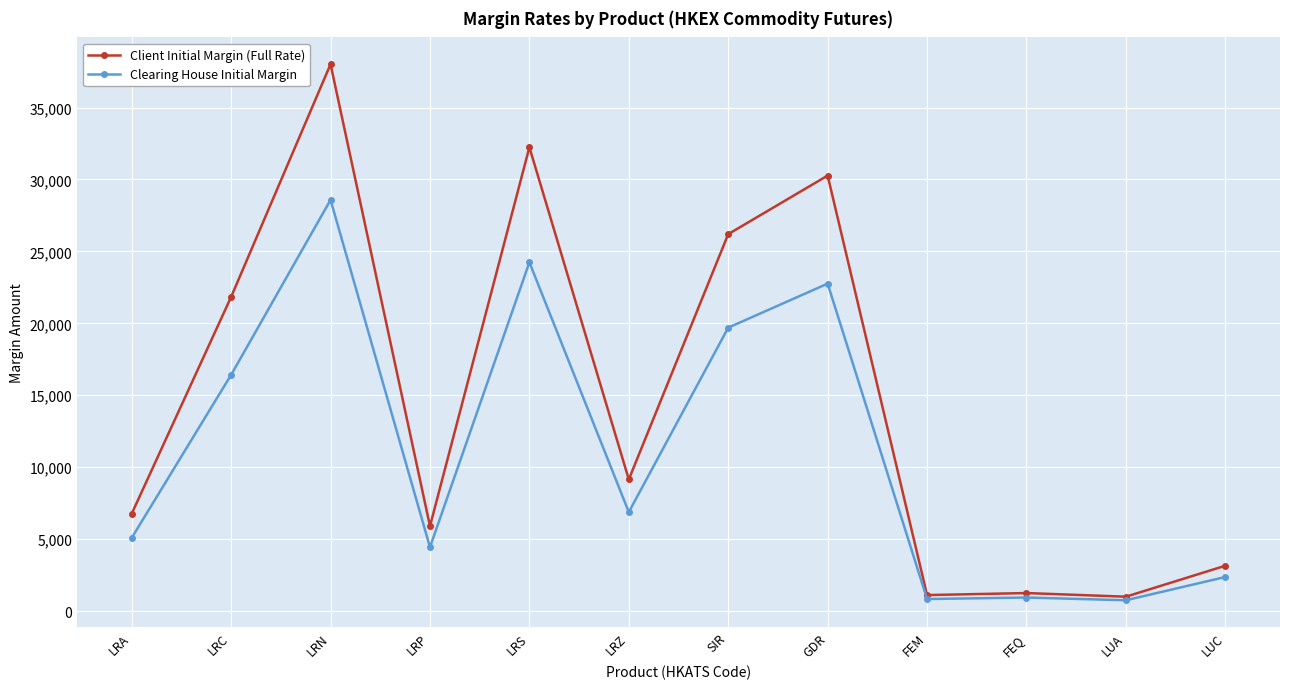

True or false: Client Initial Margin (Full Rate) has a value of 12843 at LRZ.

False